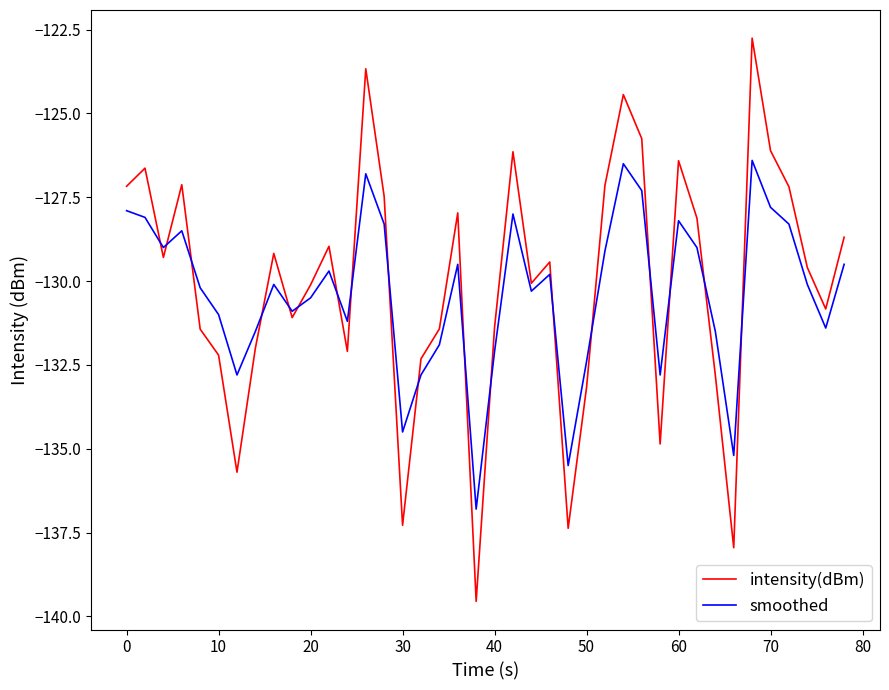

List the series in order of their peak value, lowest first.

smoothed, intensity(dBm)